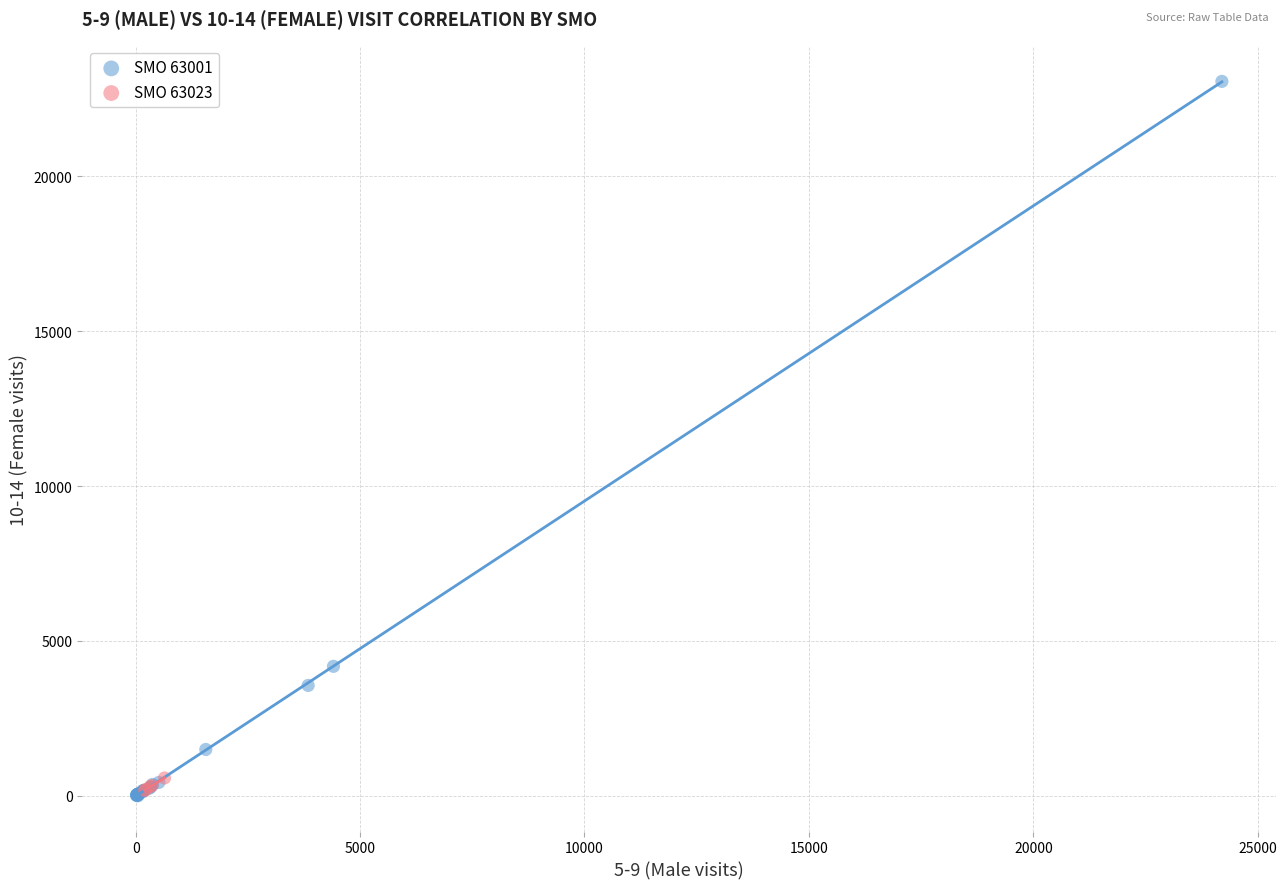

Which series has the largest Y range (max minus min)?

SMO 63001